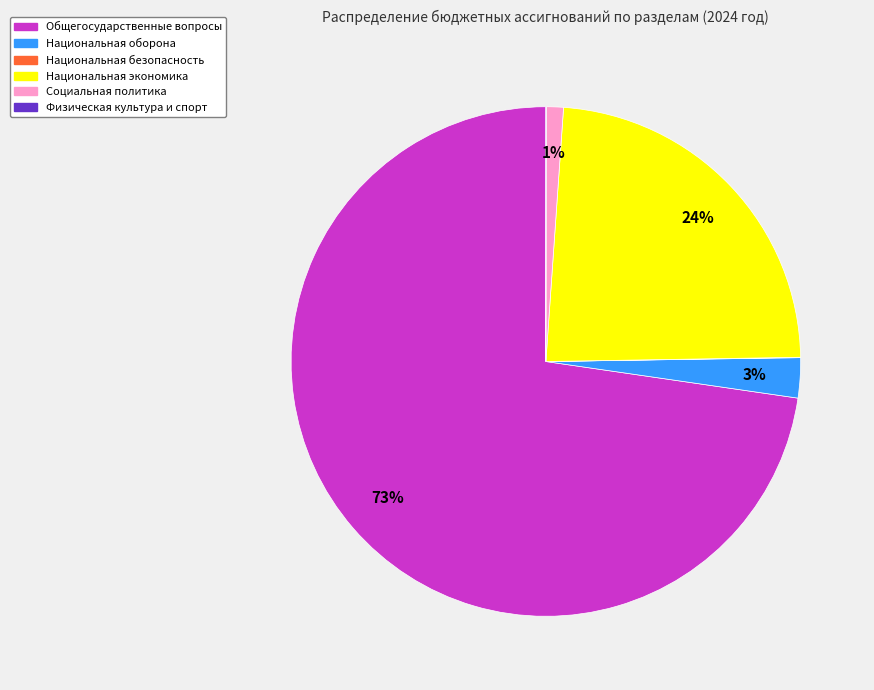

To the nearest percent, what is the average slice percentage?

17%